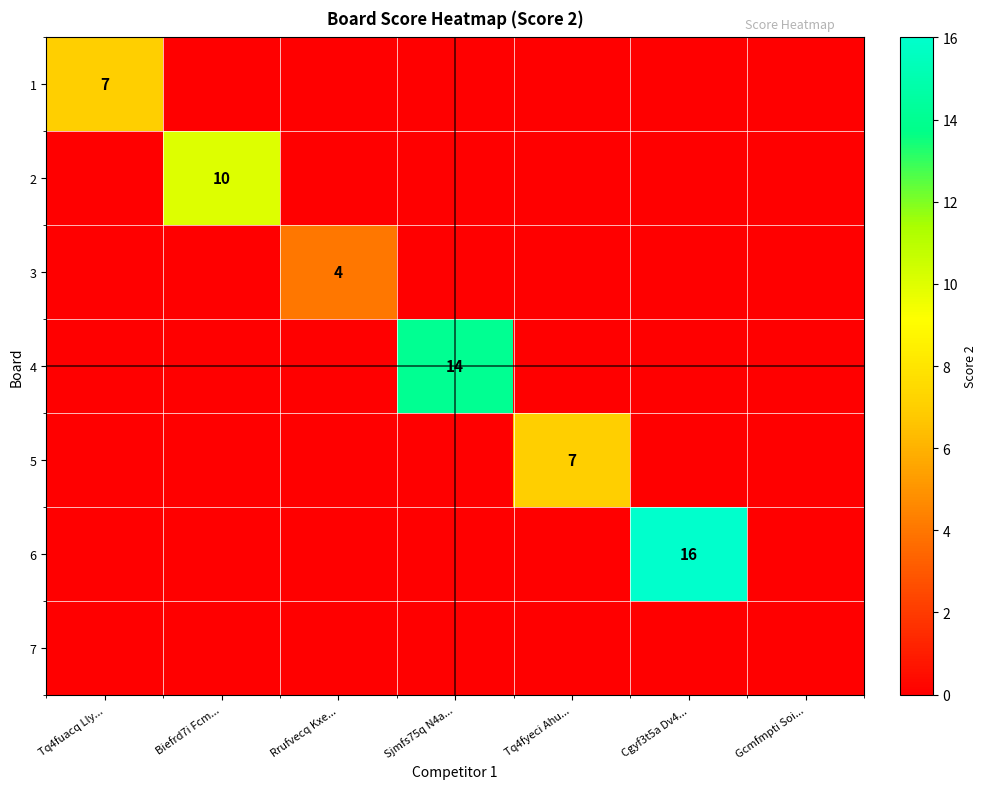

What is the highest value of the 6 series?

16